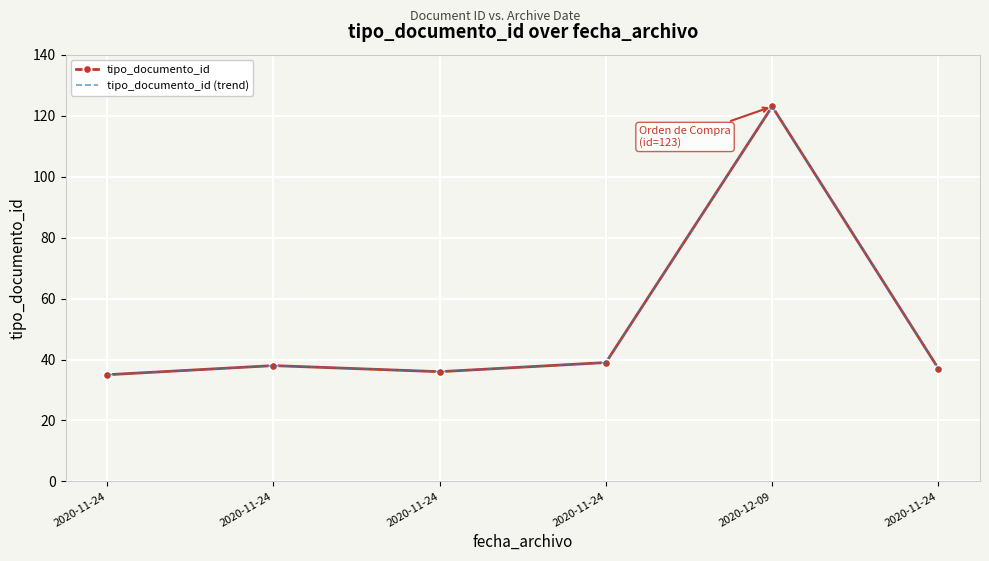

How many values in the tipo_documento_id series are below 38?

3